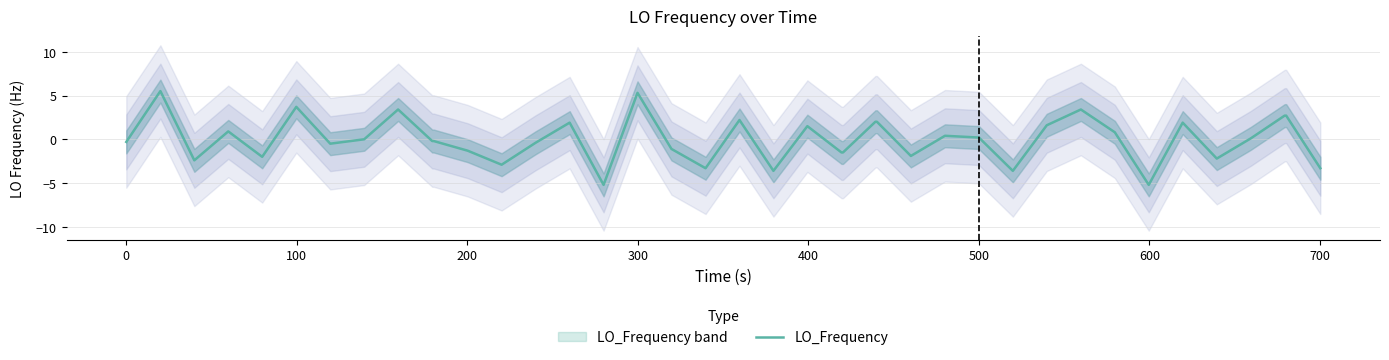

What is the highest value of the LO_Frequency series?

5.5